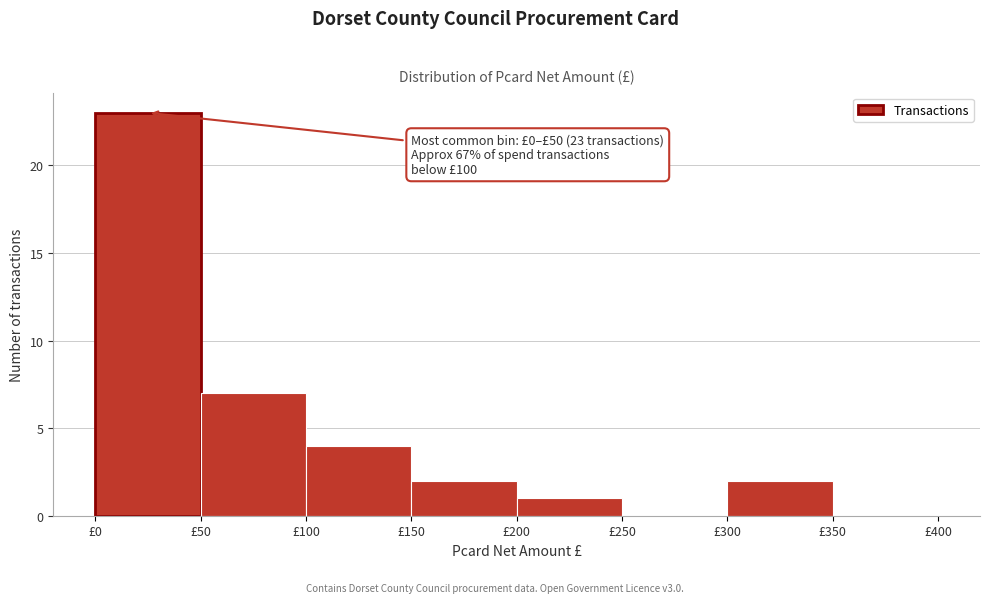

Which range on the x-axis has the tallest bar?

0 to 50